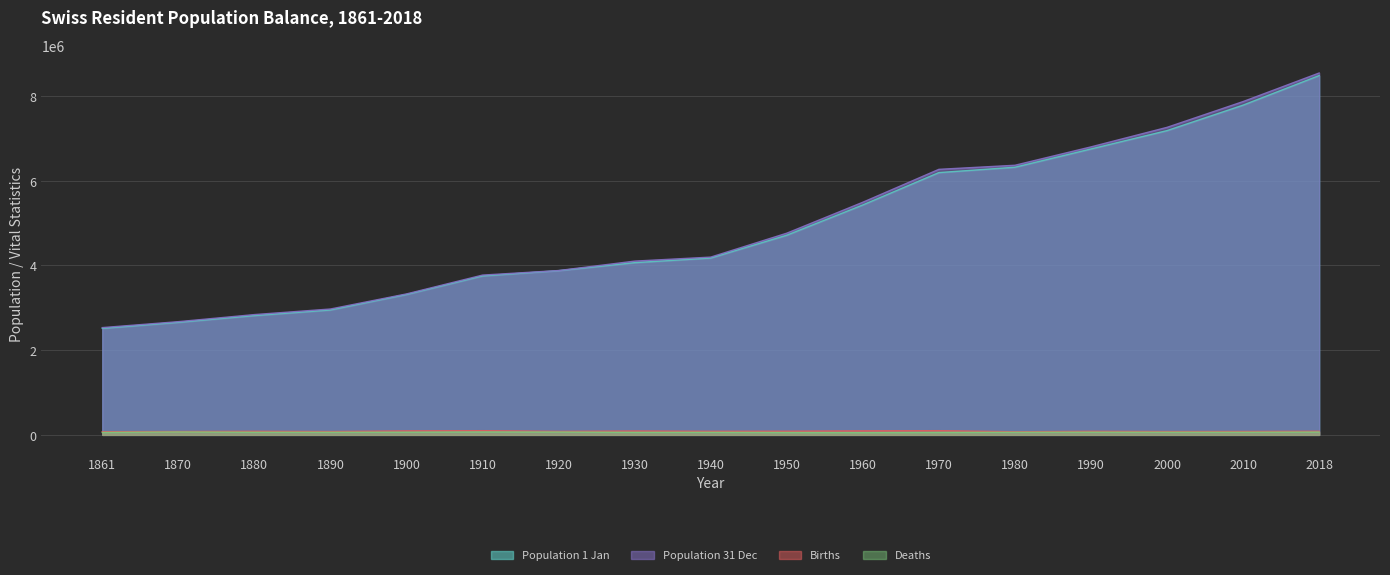

True or false: Births and Deaths cross at least once.

False